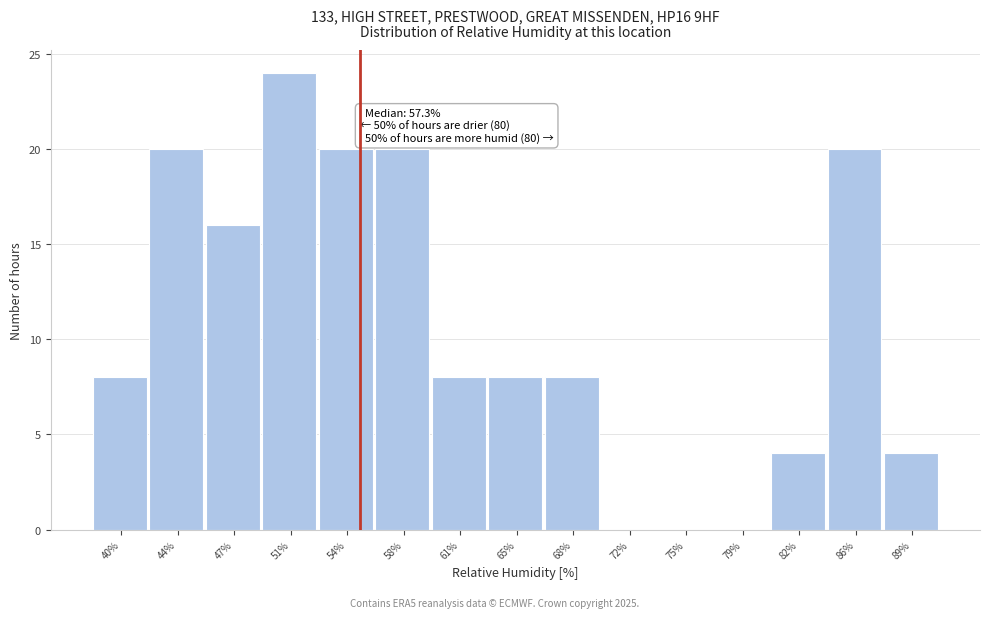

Reading right to left, transcribe all the data shown in this chart.

89%=4	86%=20	82%=4	79%=0	75%=0	72%=0	68%=8	65%=8	61%=8	58%=20	54%=20	51%=24	47%=16	44%=20	40%=8